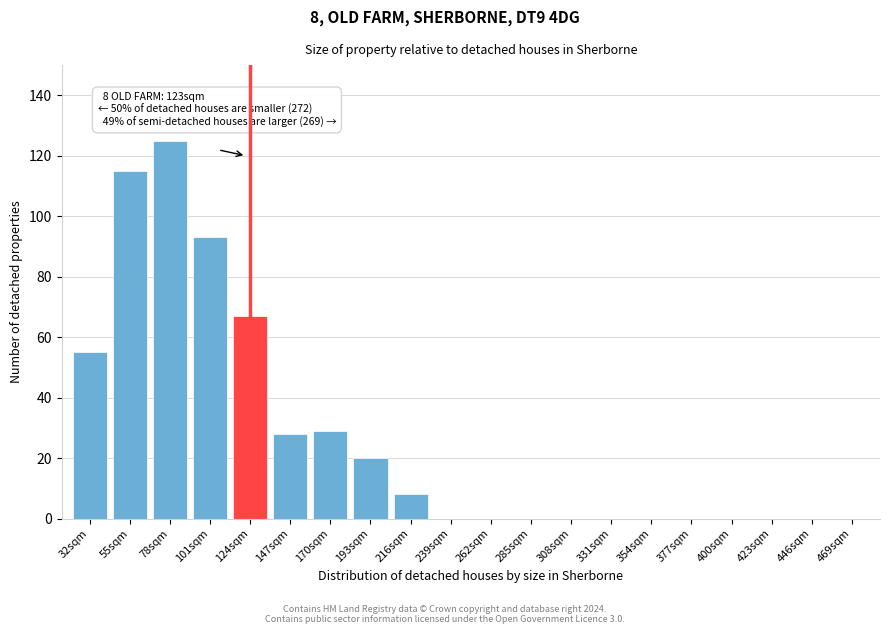

Reading right to left, list all the values displayed in this chart.

469sqm=0	446sqm=0	423sqm=0	400sqm=0	377sqm=0	354sqm=0	331sqm=0	308sqm=0	285sqm=0	262sqm=0	239sqm=0	216sqm=8	193sqm=20	170sqm=29	147sqm=28	124sqm=67	101sqm=93	78sqm=125	55sqm=115	32sqm=55